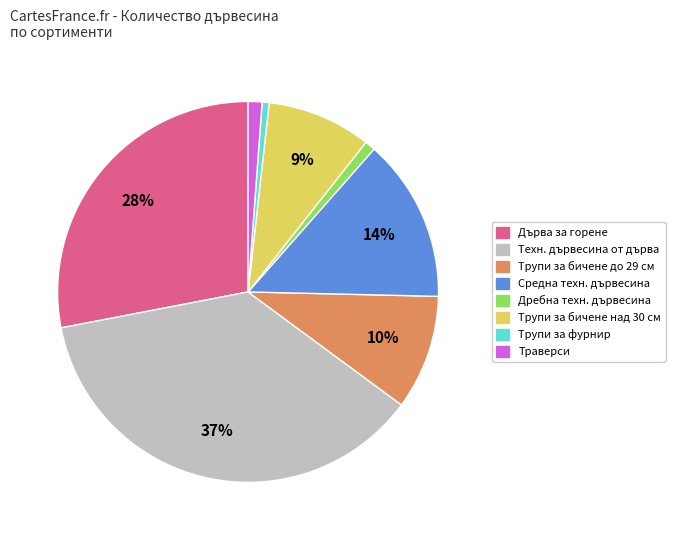

How many segments does this pie chart have?

8